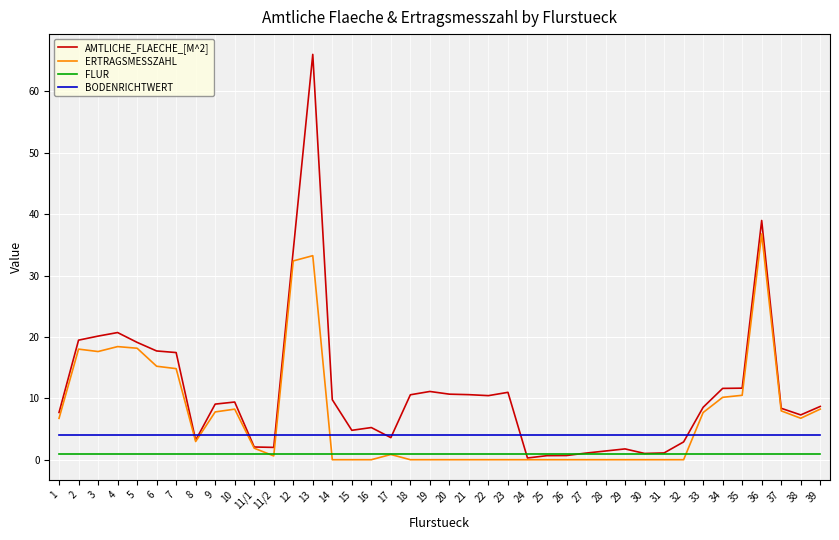

True or false: ERTRAGSMESSZAHL and BODENRICHTWERT intersect in this chart.

True